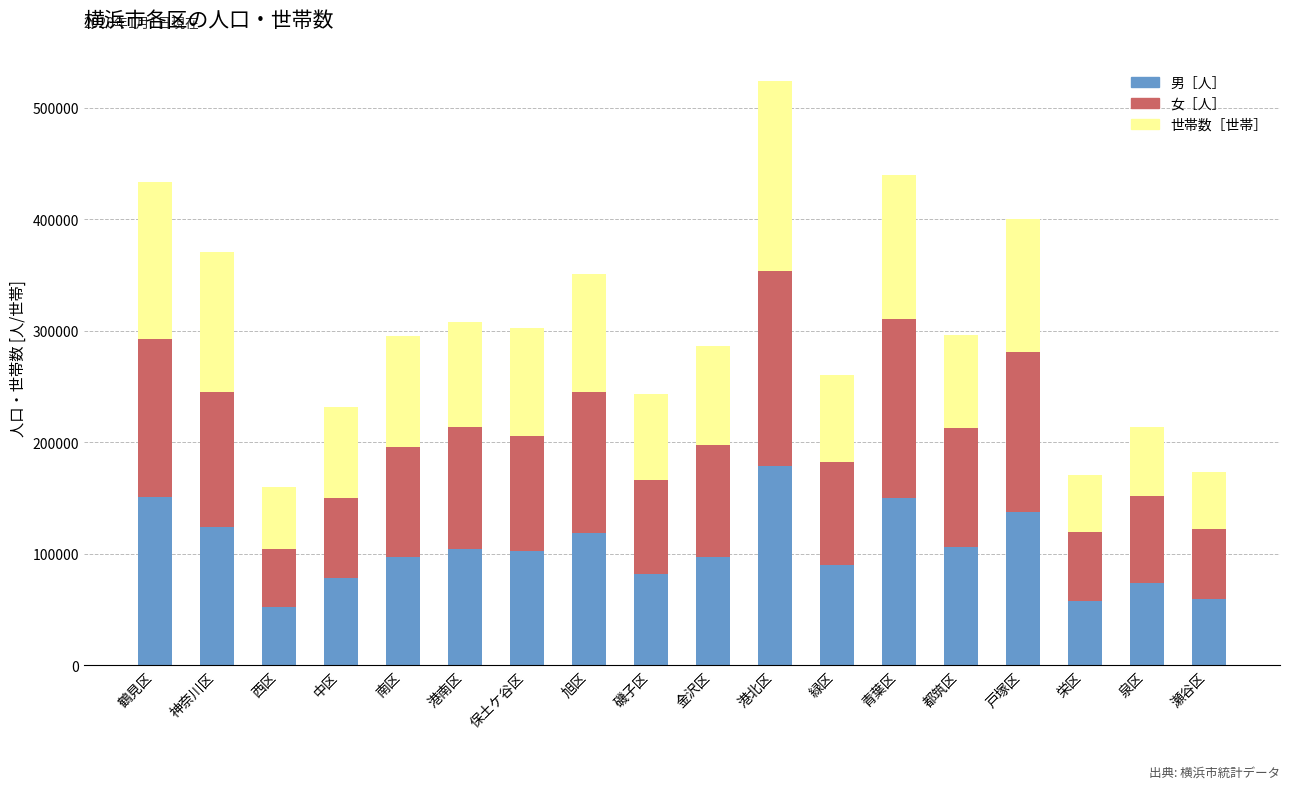

What is the highest value of the 男［人］ series?

178513